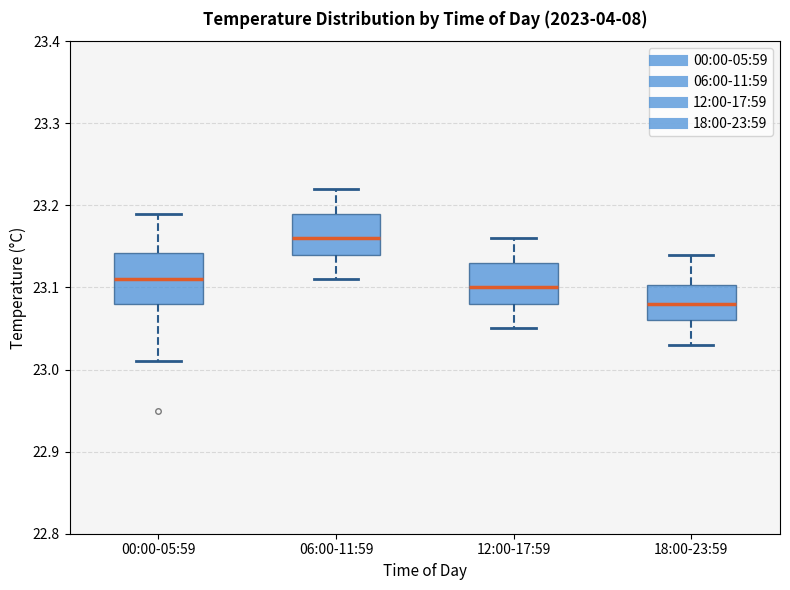

Which box has the lowest median line?

18:00-23:59